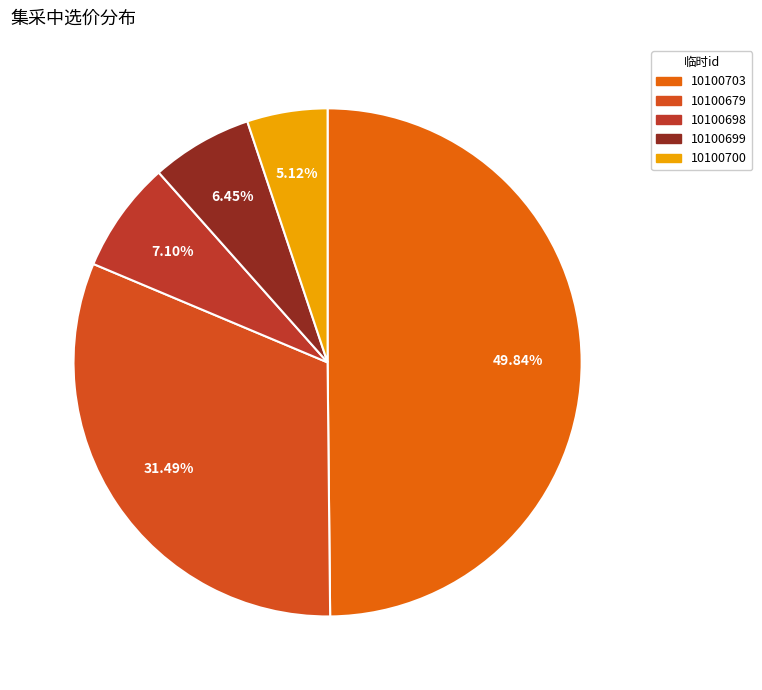

To the nearest percent, what is the difference between the 10100699 and 10100679 slice percentages?

25%